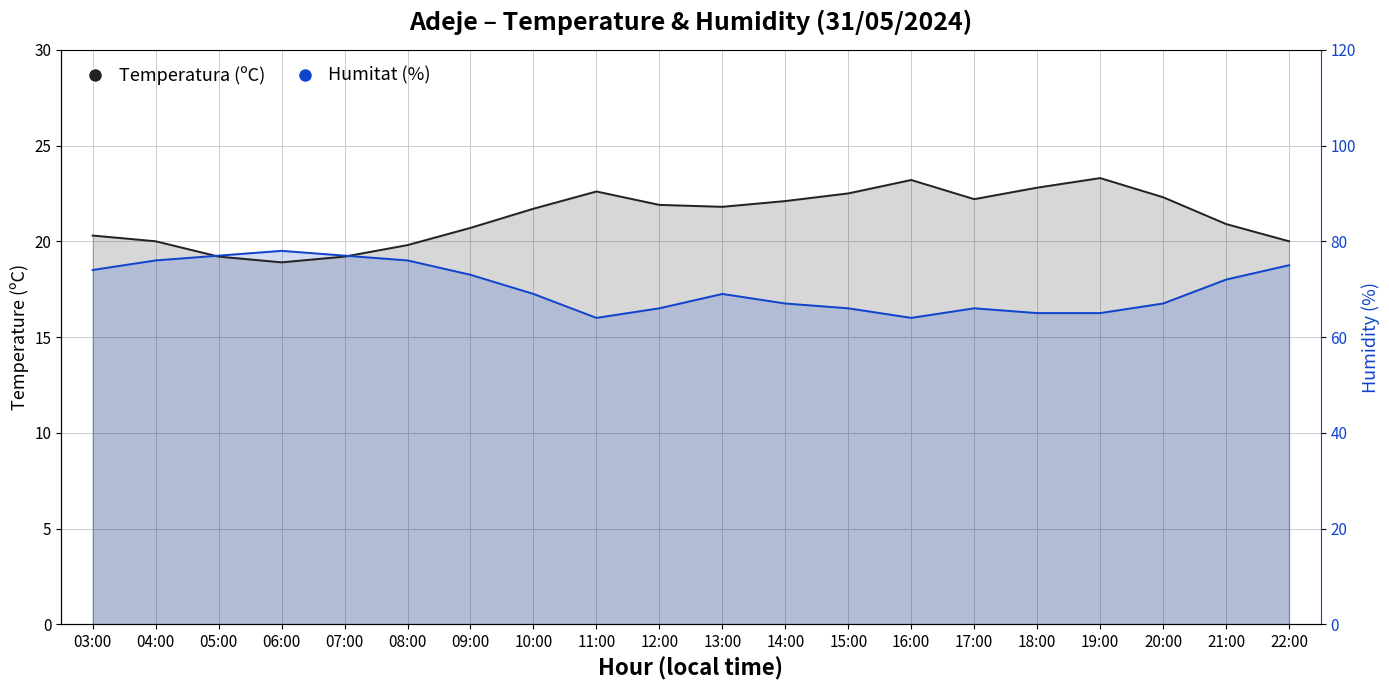

After their last crossing, which series has the higher values: Humitat (%) ÷4 or Temperatura (ºC)?

Temperatura (ºC)